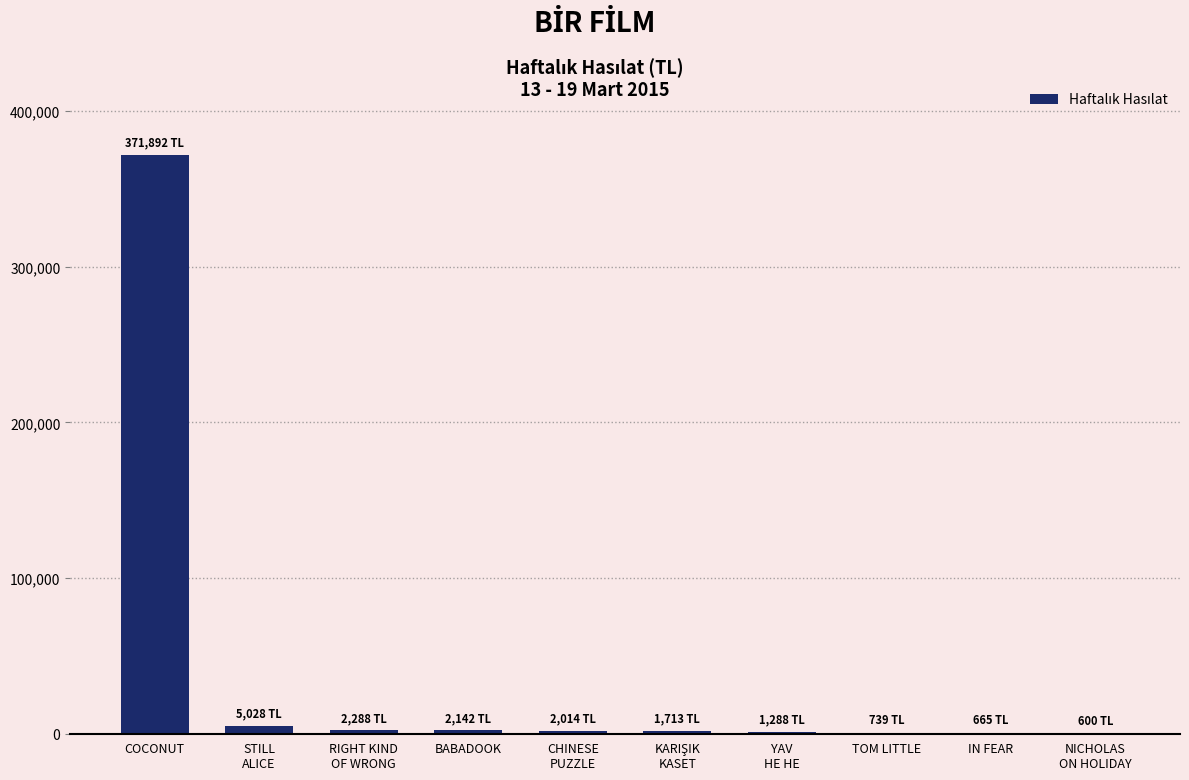

What is the greatest value displayed?

371892.0